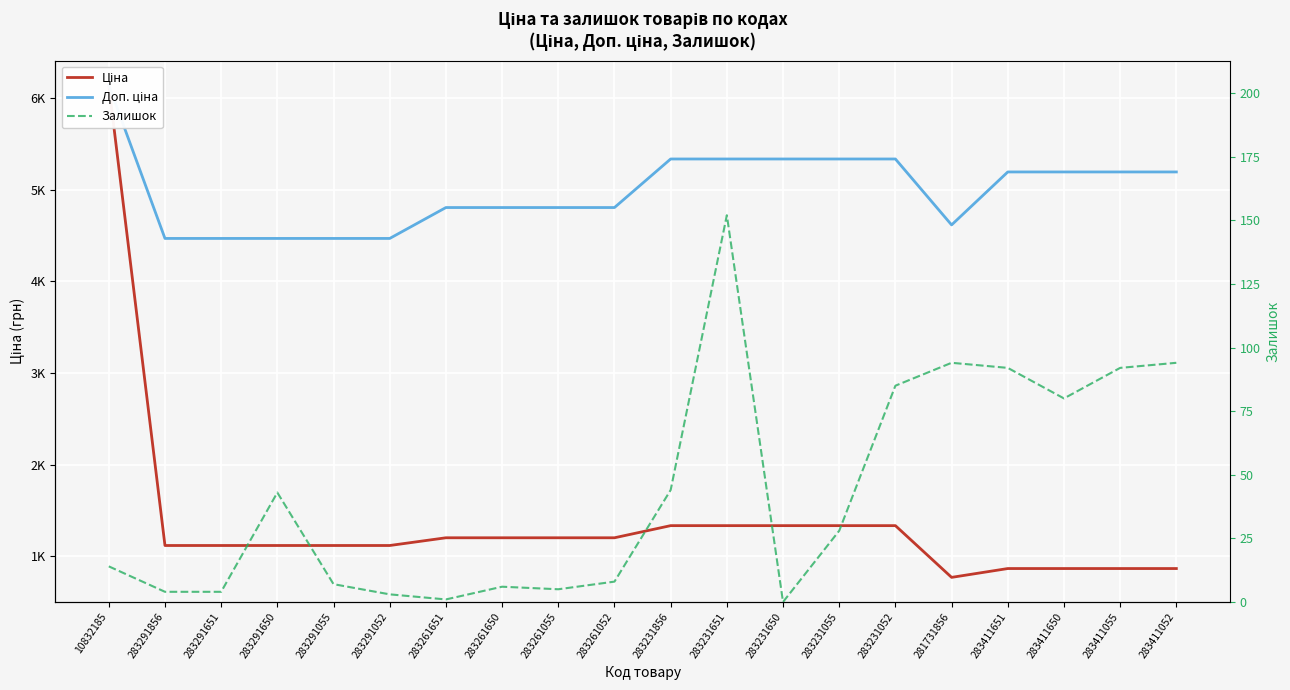

Rank the series at 283261052 from lowest to highest value.

Залишок, Ціна, Доп. ціна